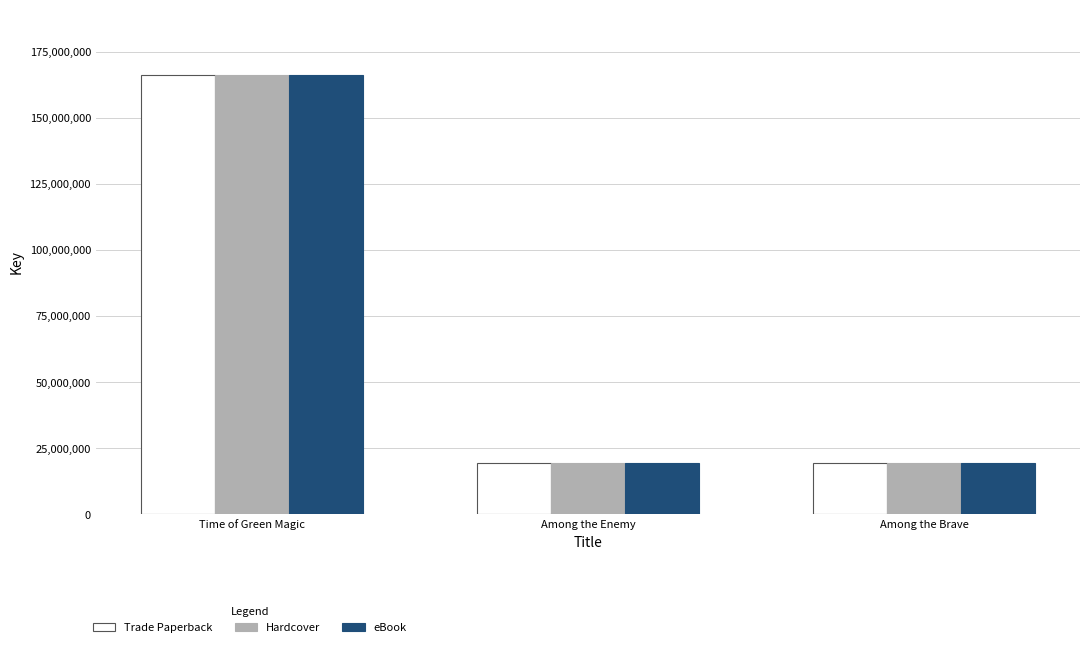

What is the difference between the maximum and minimum values in the Hardcover series?

146694447